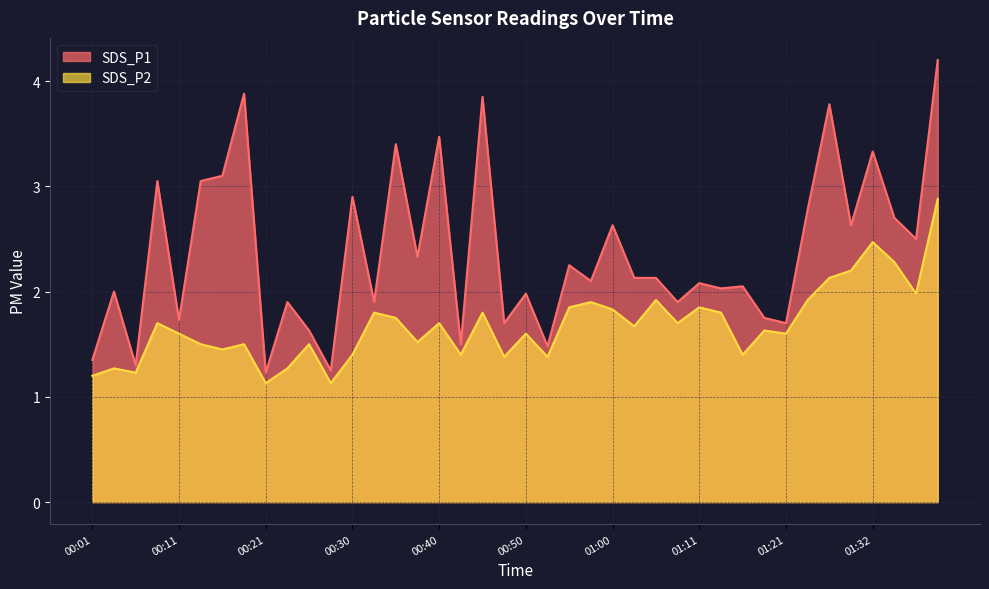

List the series in order of their peak value, highest first.

SDS_P1, SDS_P2